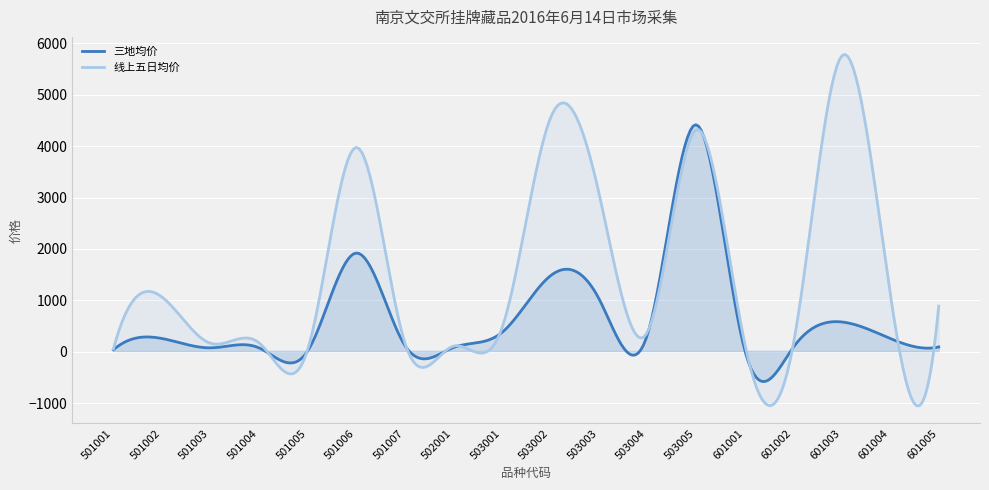

Where is the first local minimum for 线上五日均价?

501003